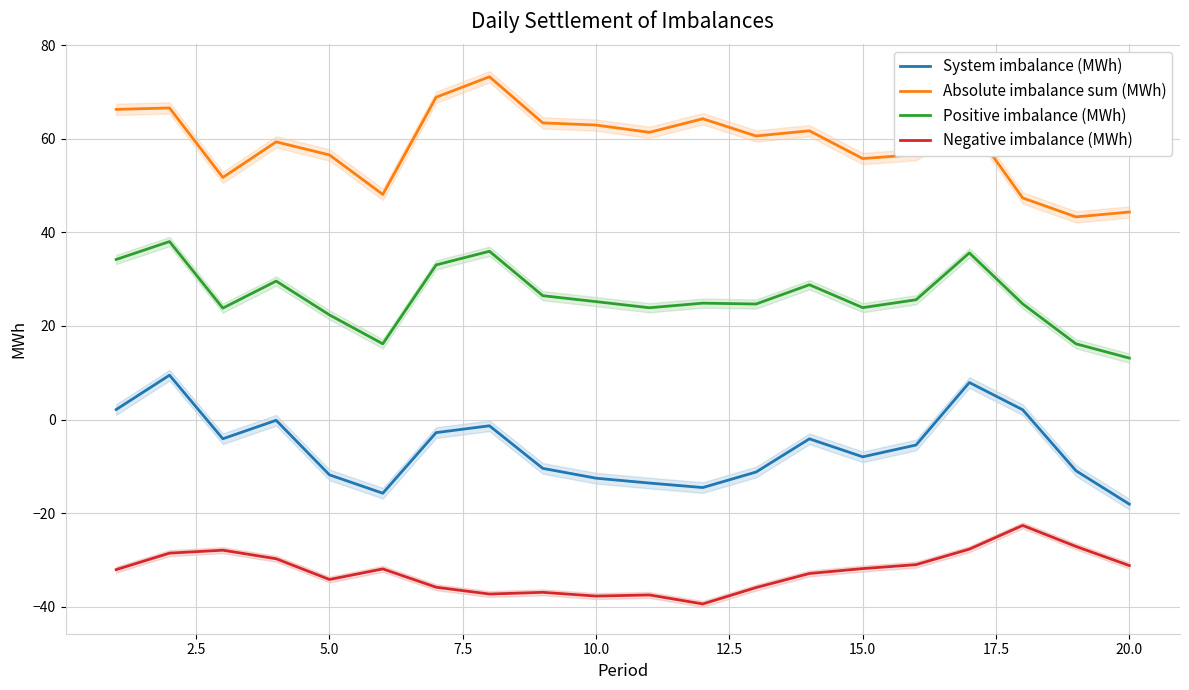

How many data points does each series have?

20